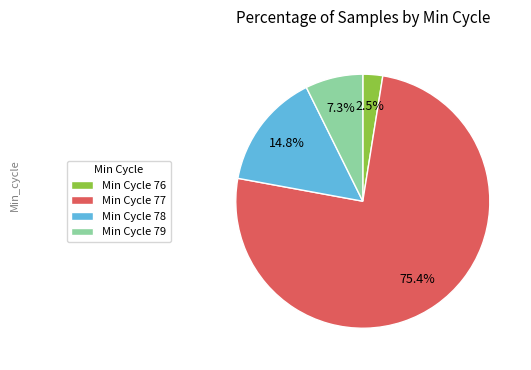

Is Min Cycle 79 the majority of the pie?

No